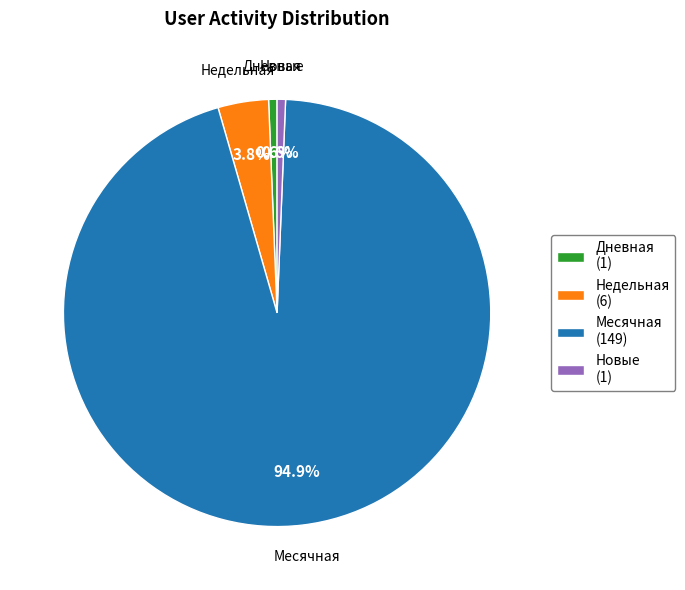

Does Дневная (1) account for over 50% of the chart?

No